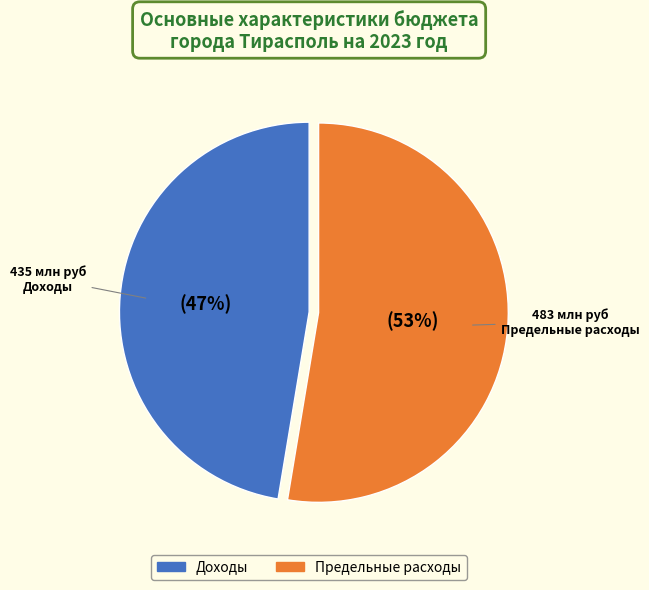

Between Доходы and Предельные расходы, which is larger?

Предельные расходы